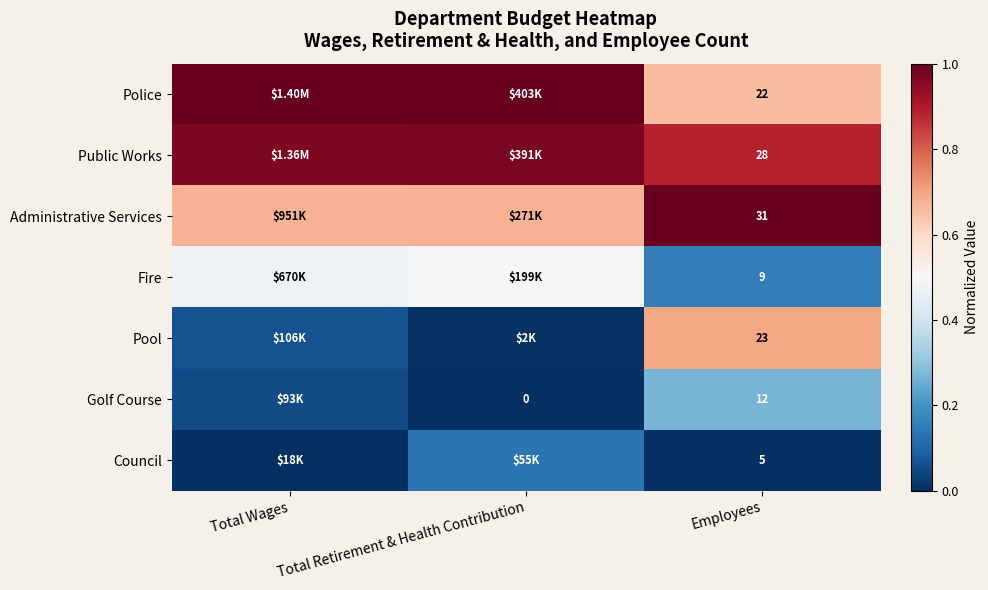

Is the value of Council at Employees greater than the value of Fire at Employees?

No